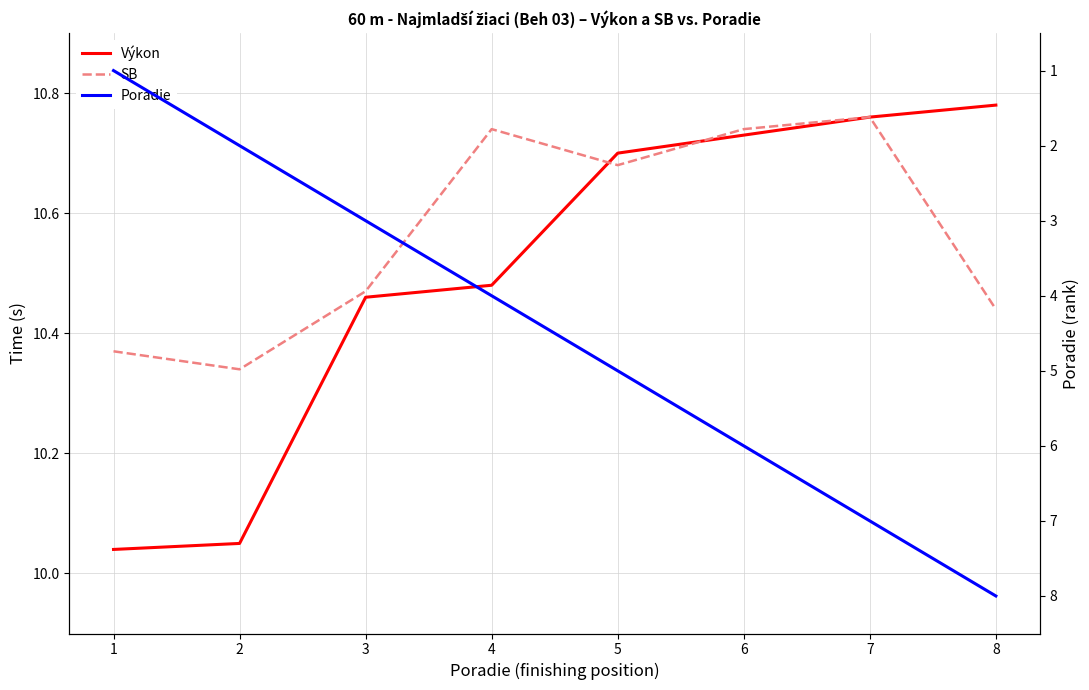

Where is the first local maximum for SB?

4